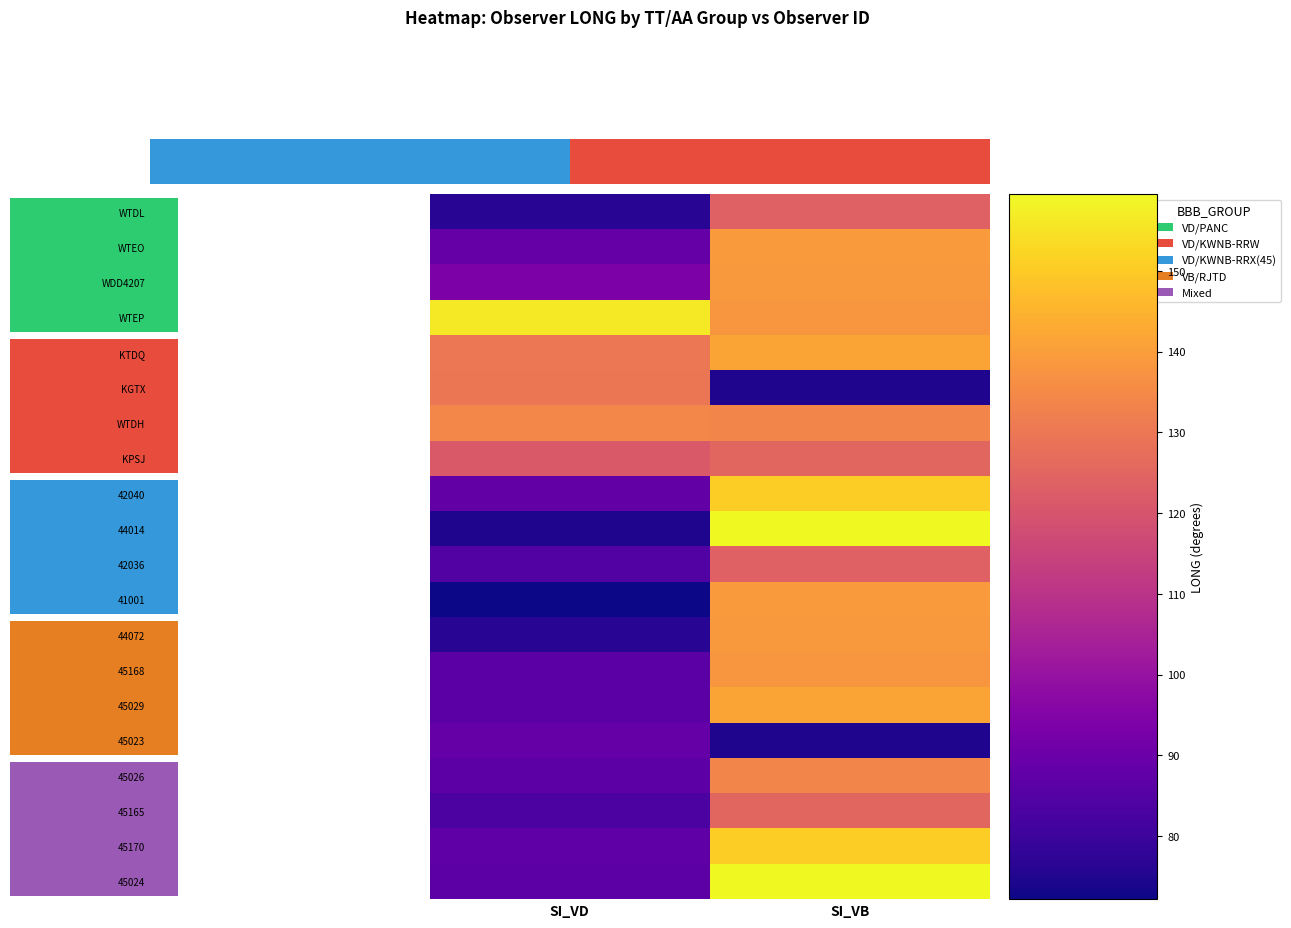

The WTEP series shows 187.0 at SI_VB. True or false?

False